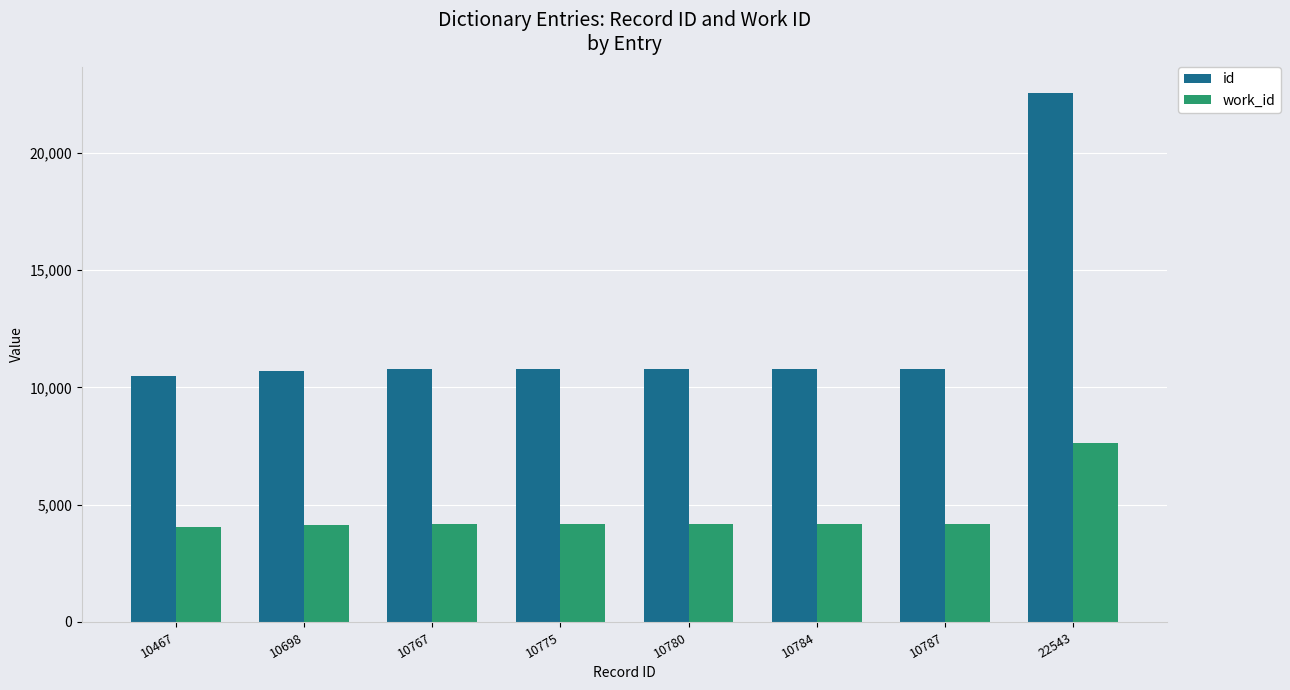

At how many categories does at least one series exceed 19504?

1